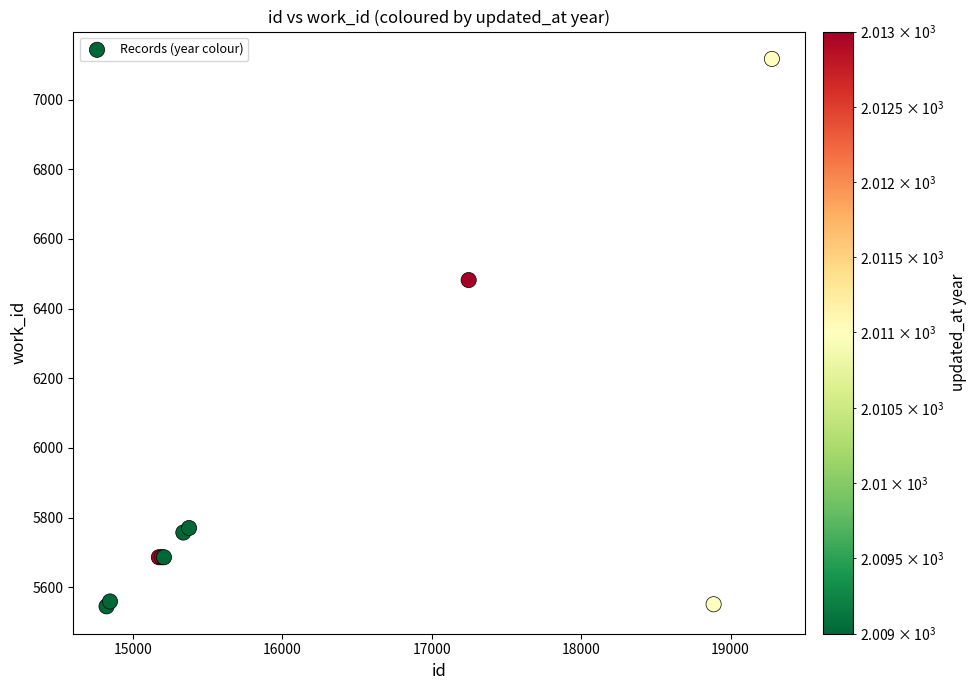

What Y value in the scatter plot is closest to 6331?

6482